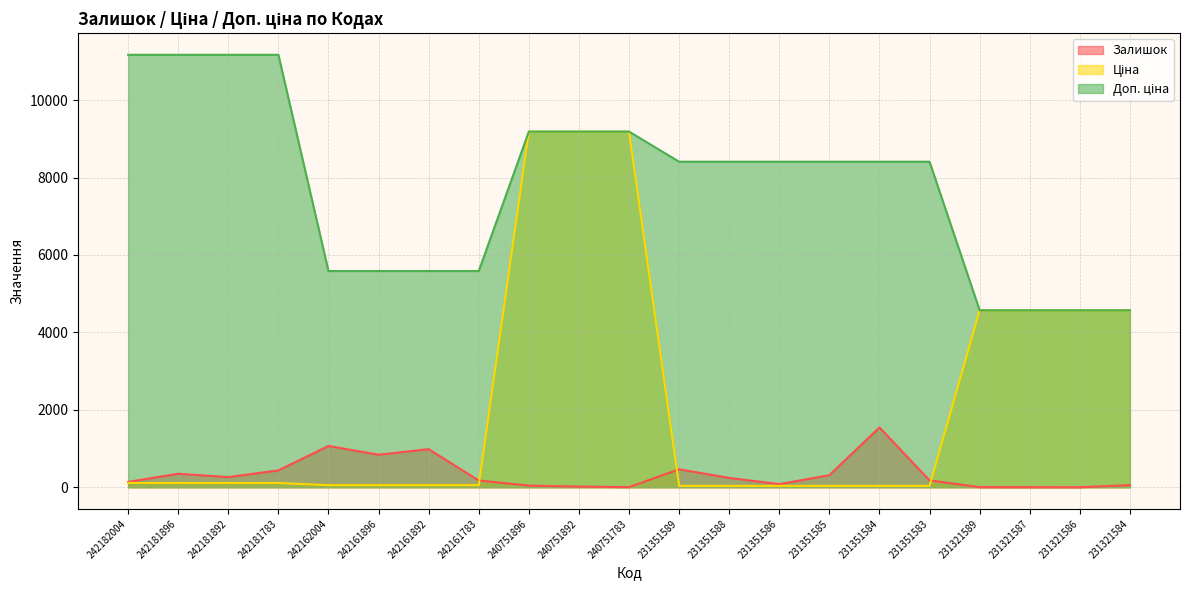

What is the maximum value shown in the chart?

11169.0